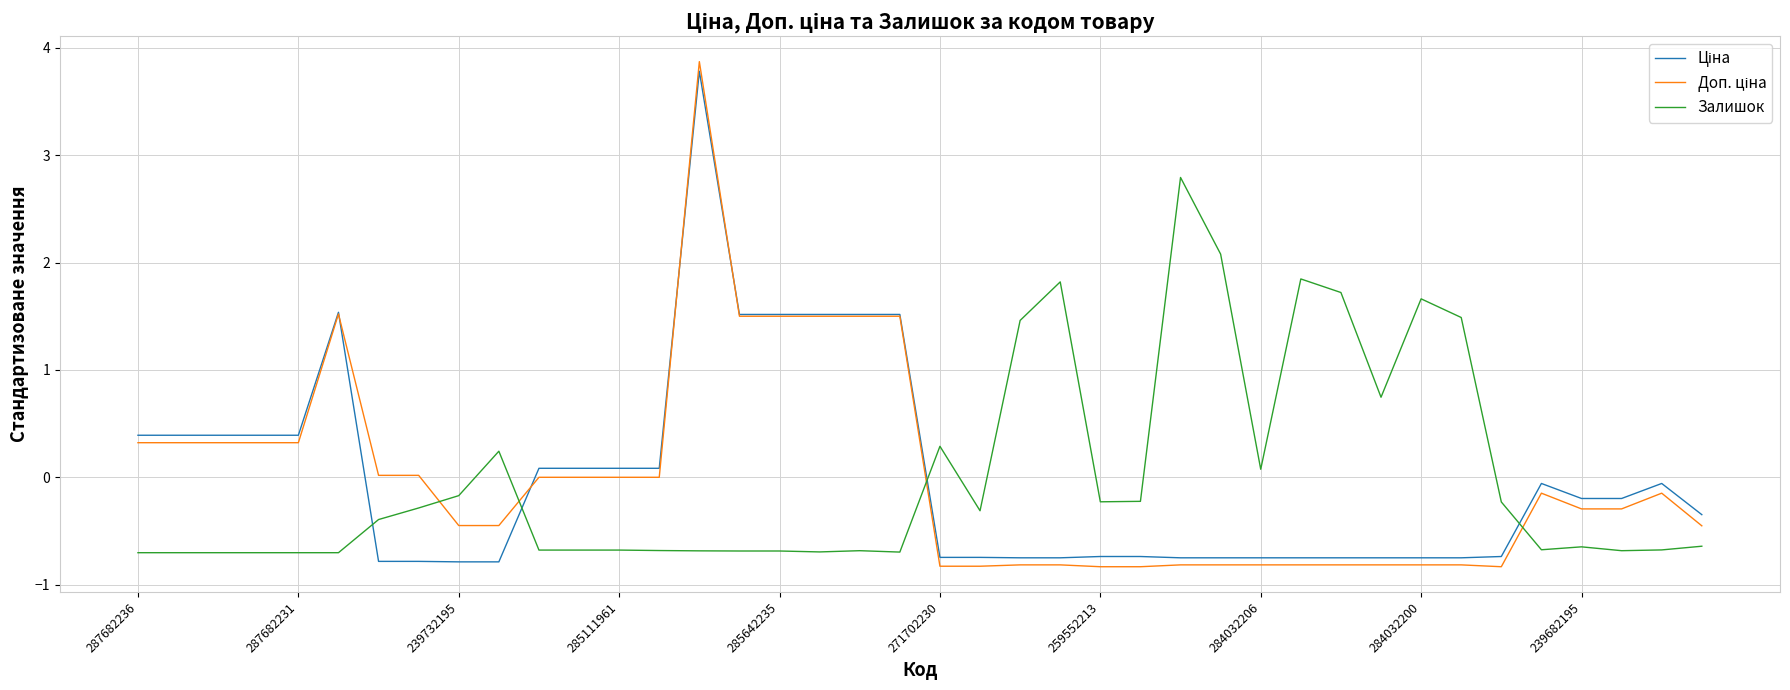

What is the lowest value of the Залишок series?

-0.7